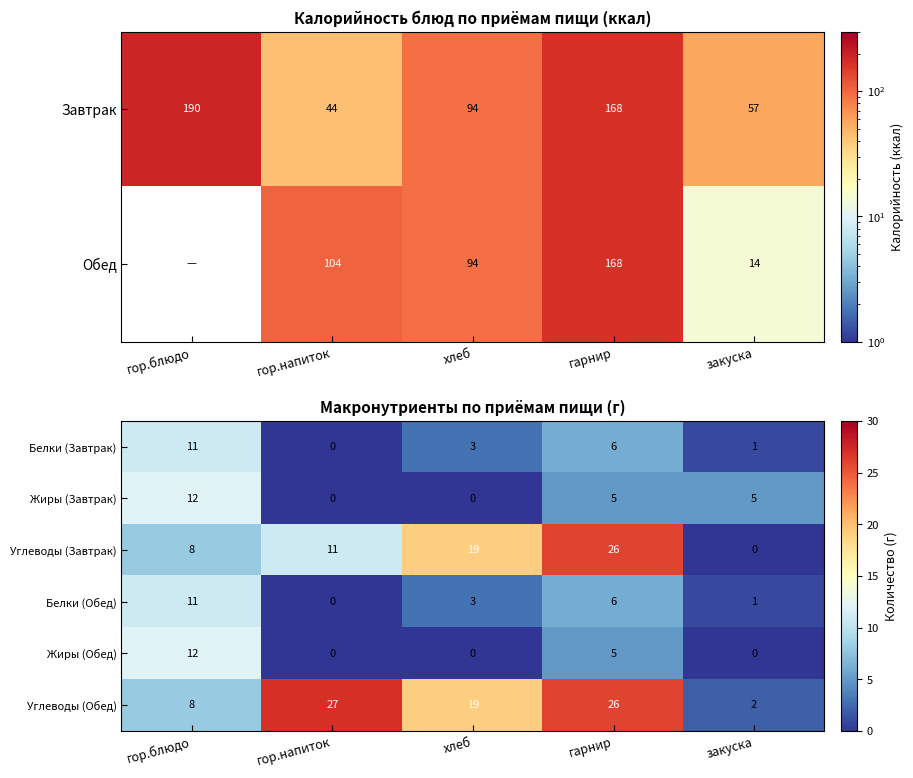

The Углеводы (Завтрак) series shows 11 at гор.напиток. True or false?

True